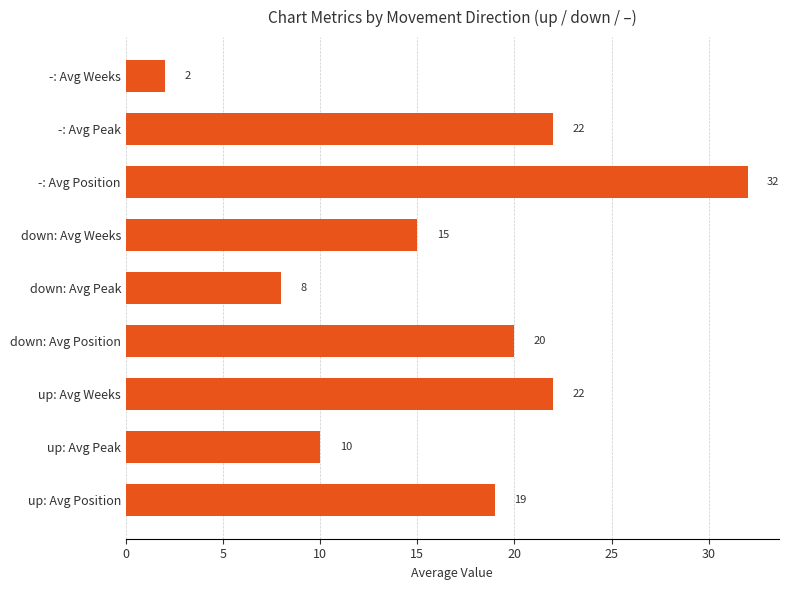

The chart shows a value of 19 at up: Avg Position. True or false?

True